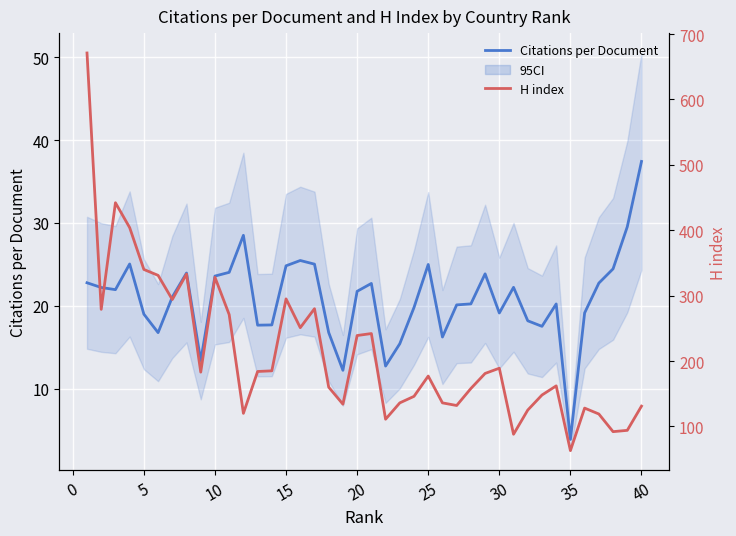

Rank the series at 20 from lowest to highest value.

Citations per Document, H index